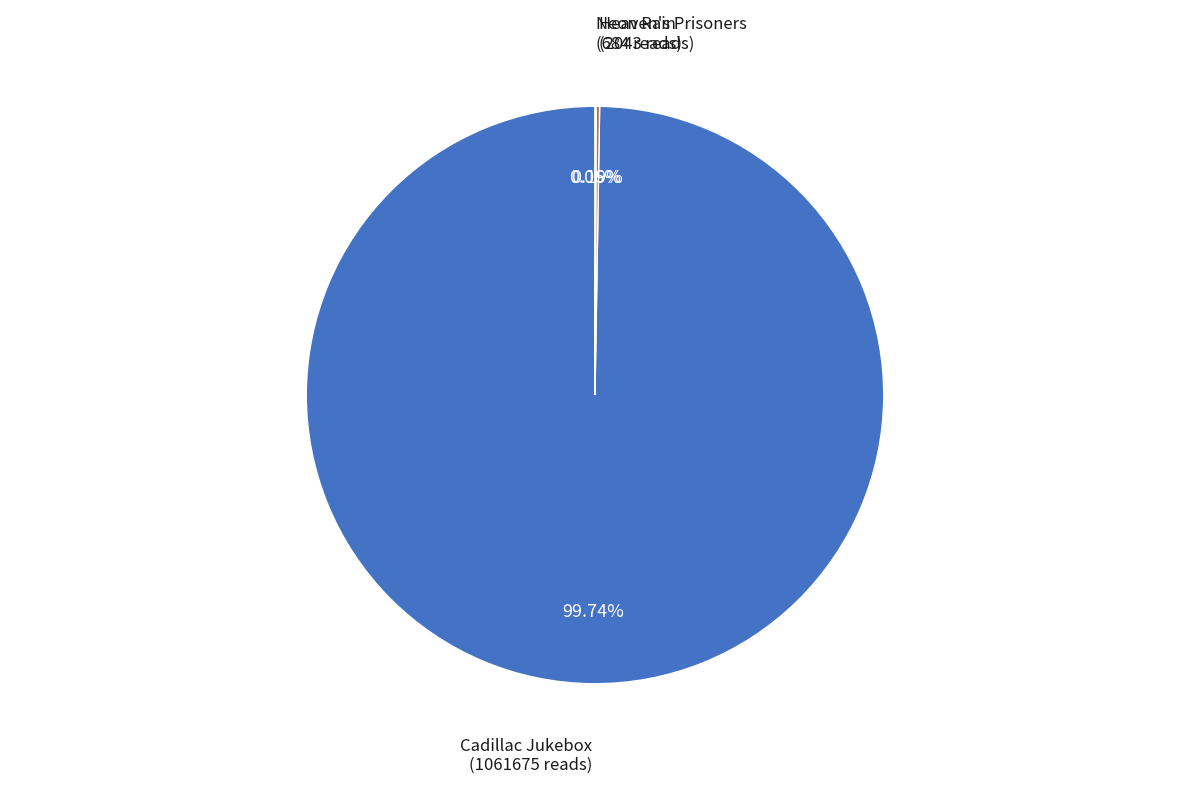

Is there any slice that represents more than half of the pie?

Yes